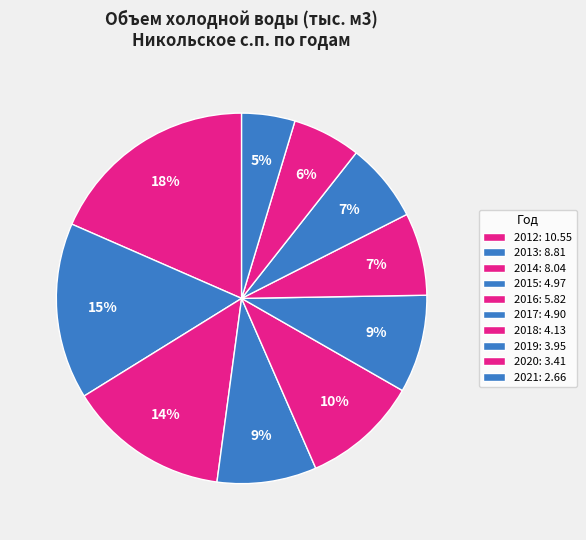

Is it true that 2013 is 15% of the pie?

True